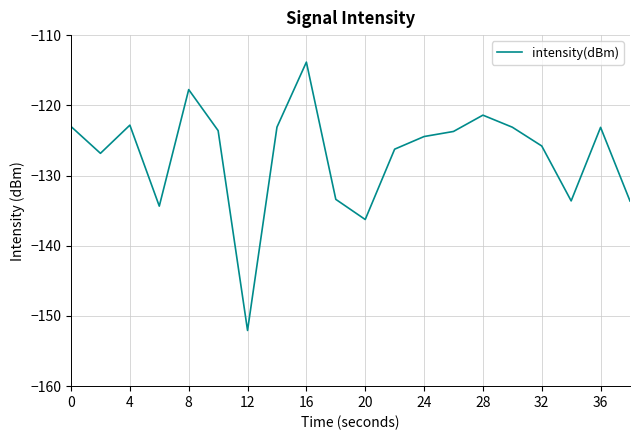

What is the difference between the maximum and minimum values?

38.2